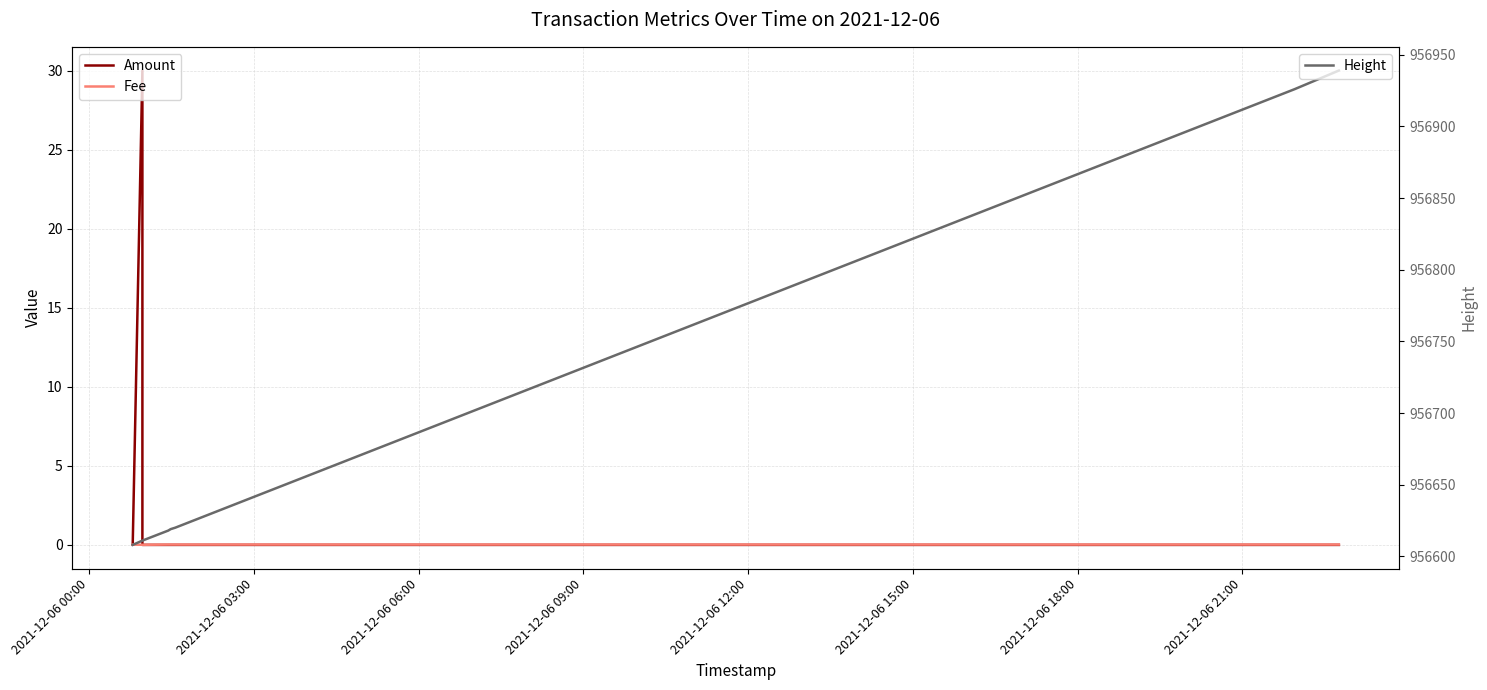

What is the sum of all Height values?

8610170.0